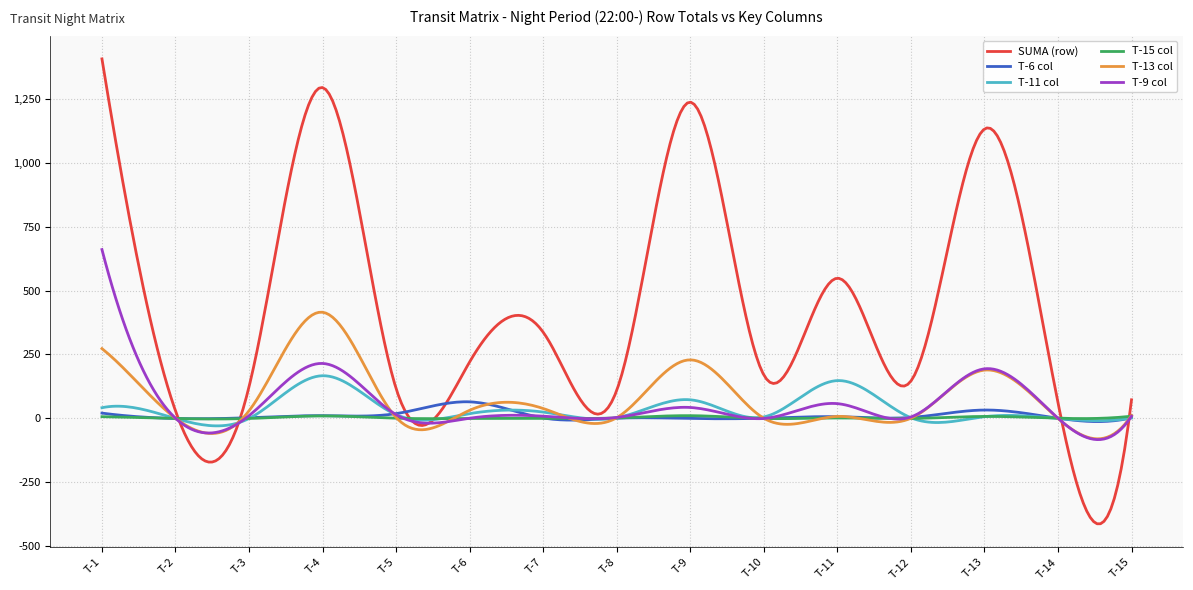

What is the maximum value shown in the chart?

1405.0